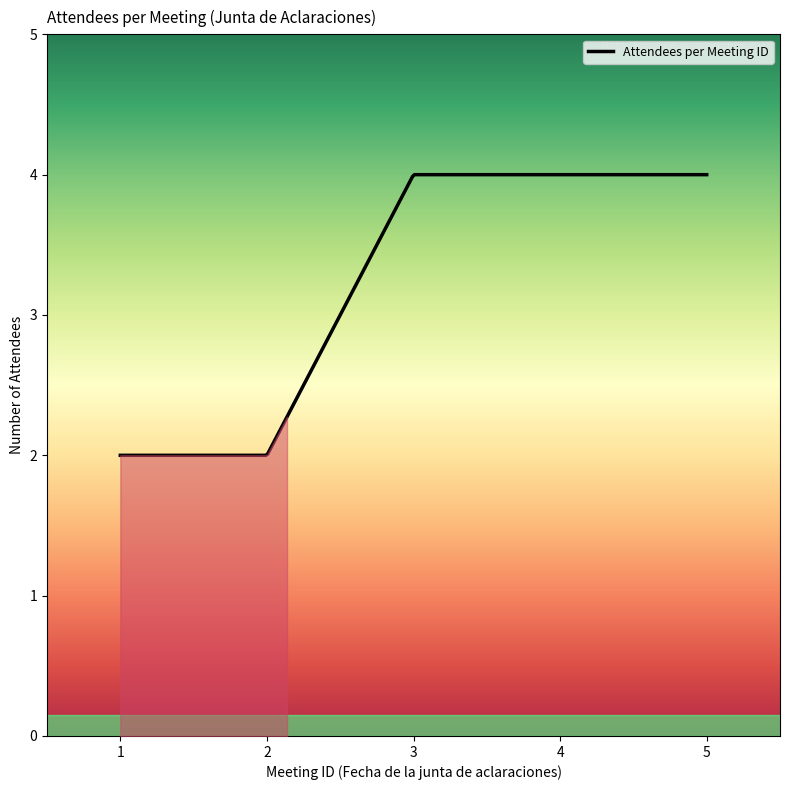

What is the difference between the maximum and minimum values?

2.0